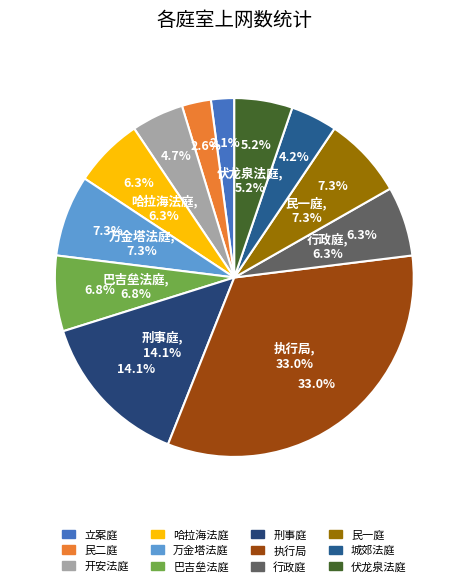

How many slices are in this pie chart?

12